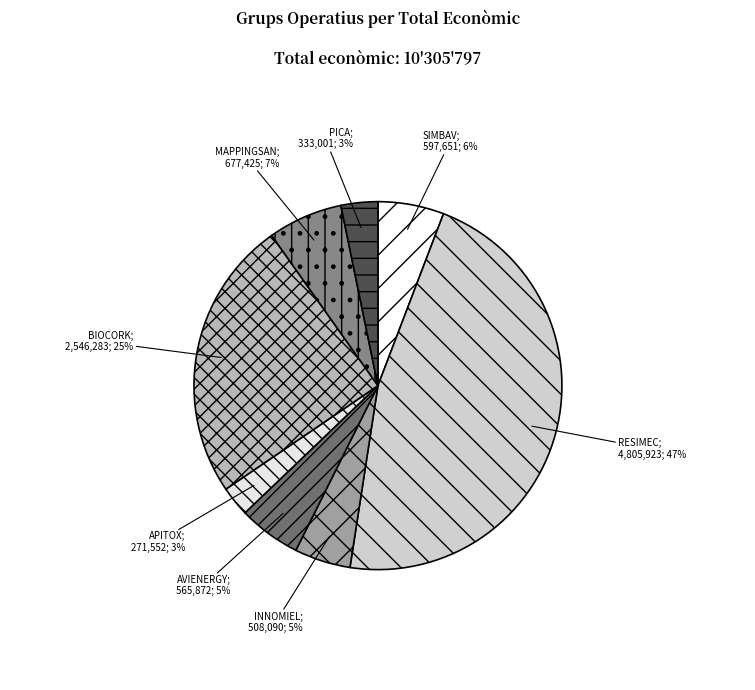

Rank the categories by value from highest to lowest.

RESIMEC, BIOCORK, MAPPINGSAN, SIMBAV, AVIENERGY, INNOMIEL, PICA, APITOX